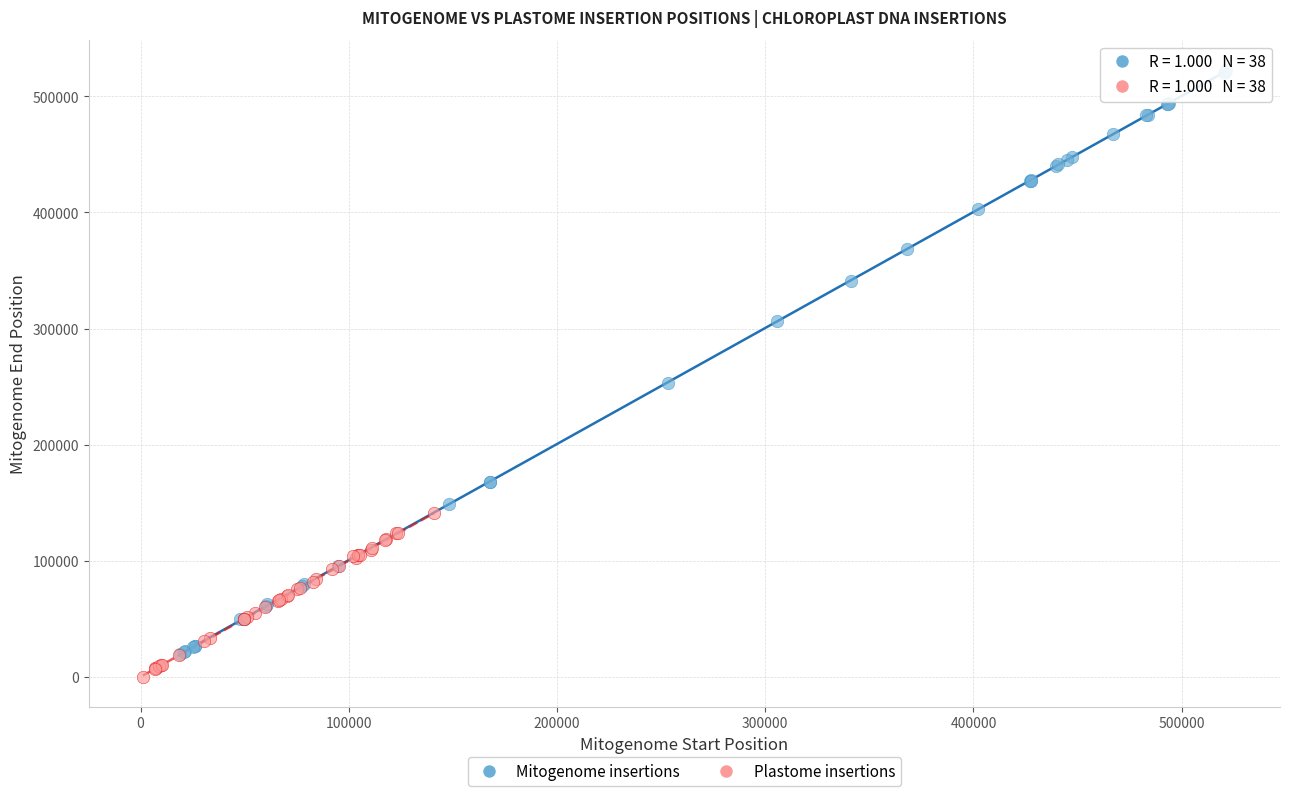

Which series has the largest Y range (max minus min)?

Mitogenome insertions